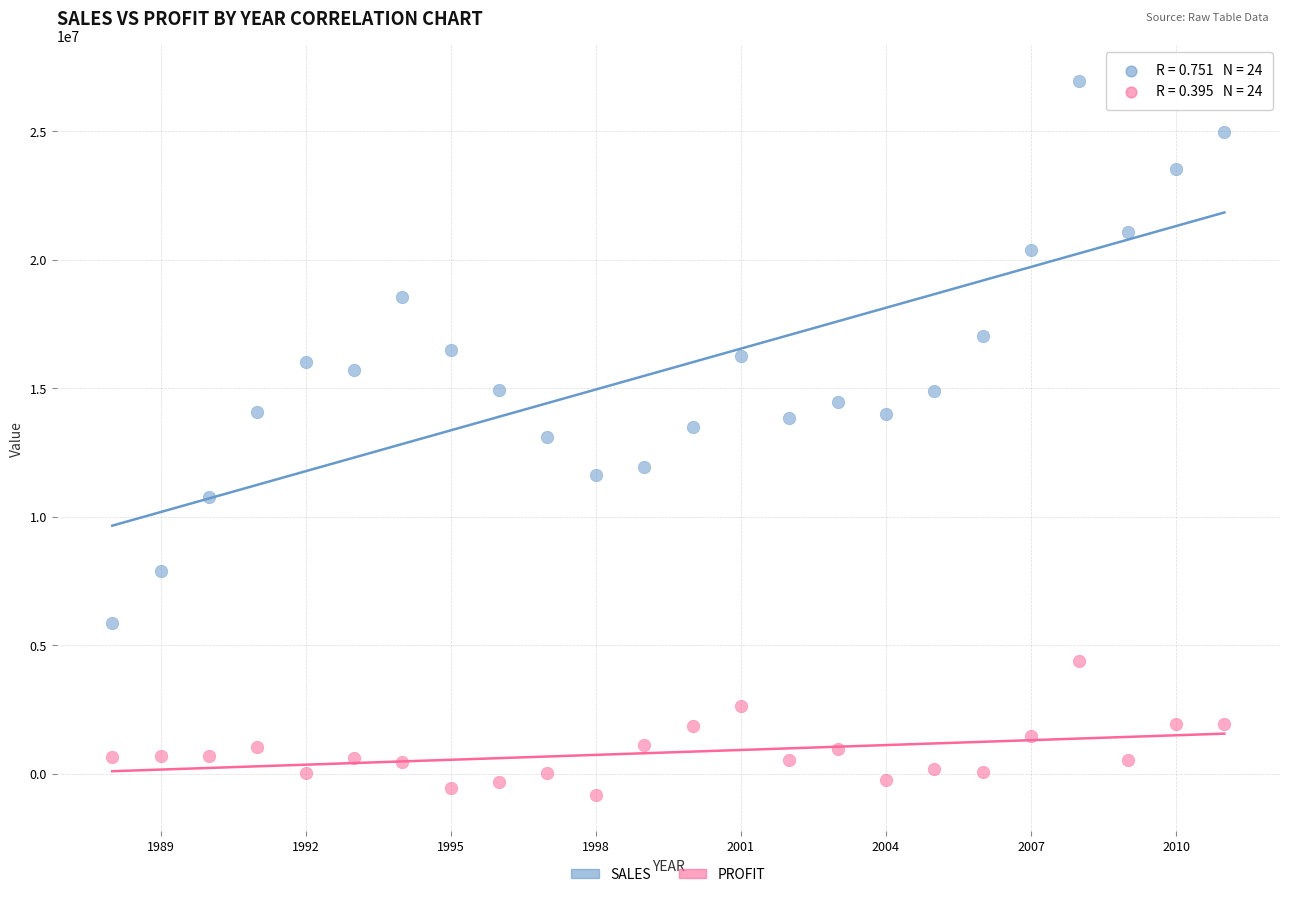

What is the X range (max minus min) for the scatter plot?

23.0